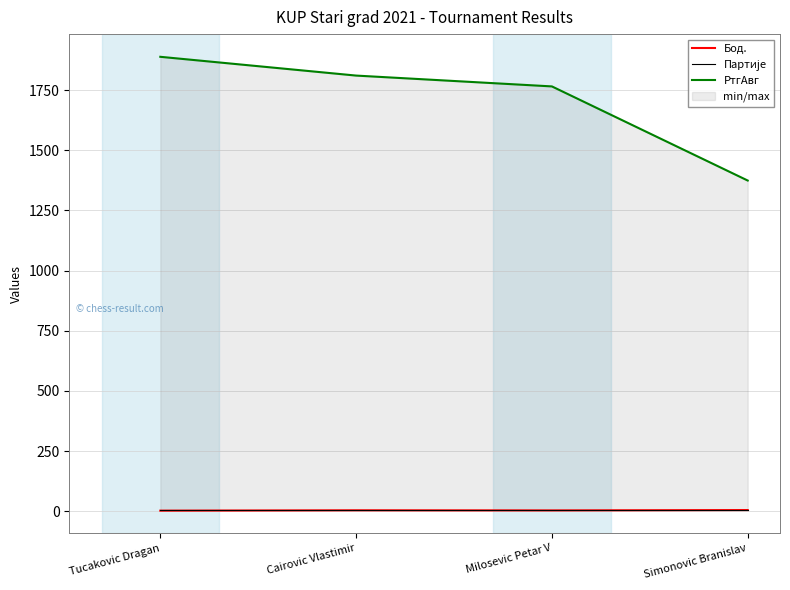

Does the chart display data point markers on the line(s)?

No